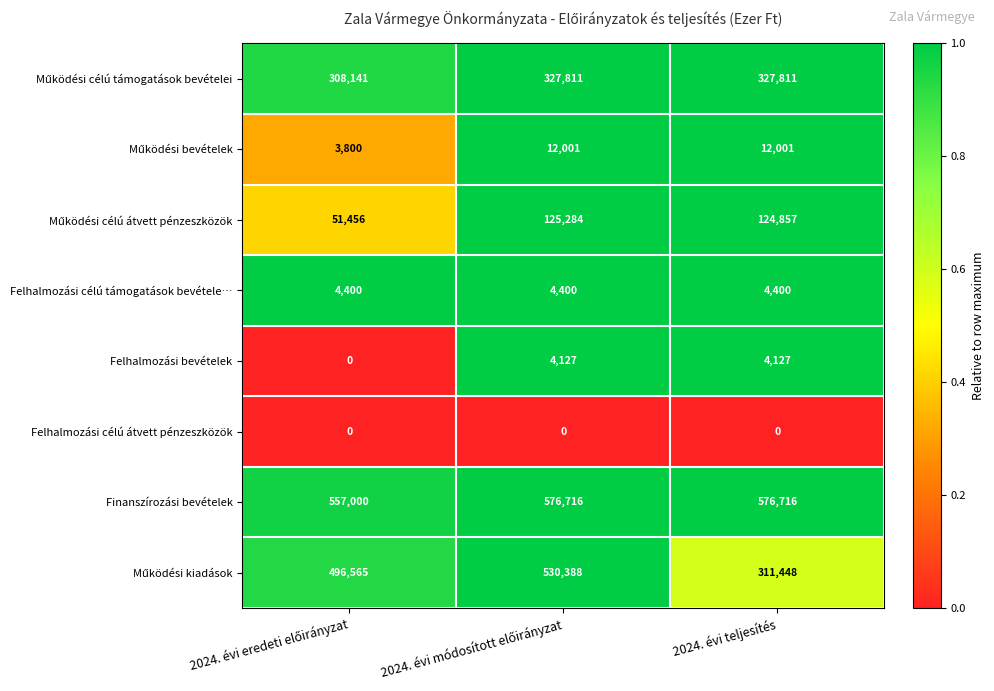

How many series are shown in this chart?

8